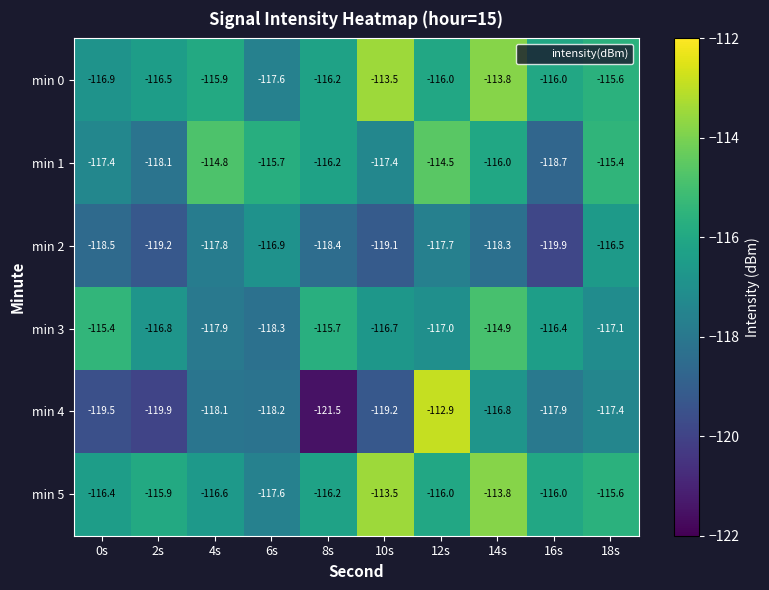

What is the sum of the min 5 values at 14s and 12s?

-229.8